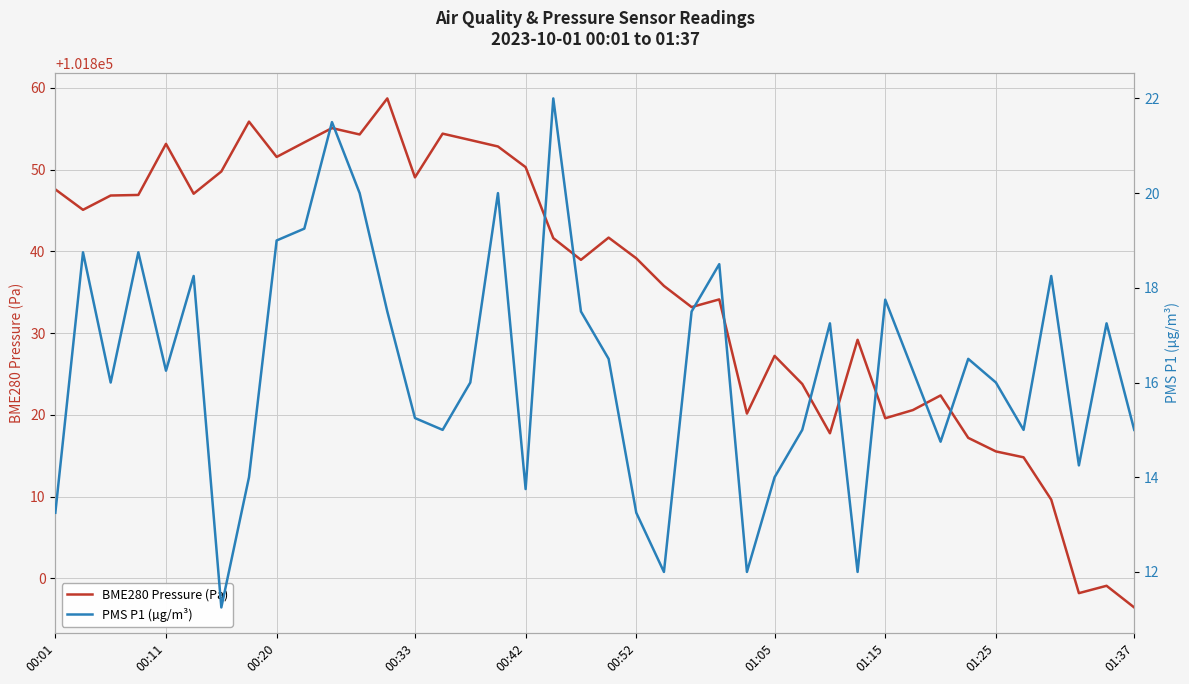

What is the lowest value of the BME280 Pressure (Pa) series?

101796.4